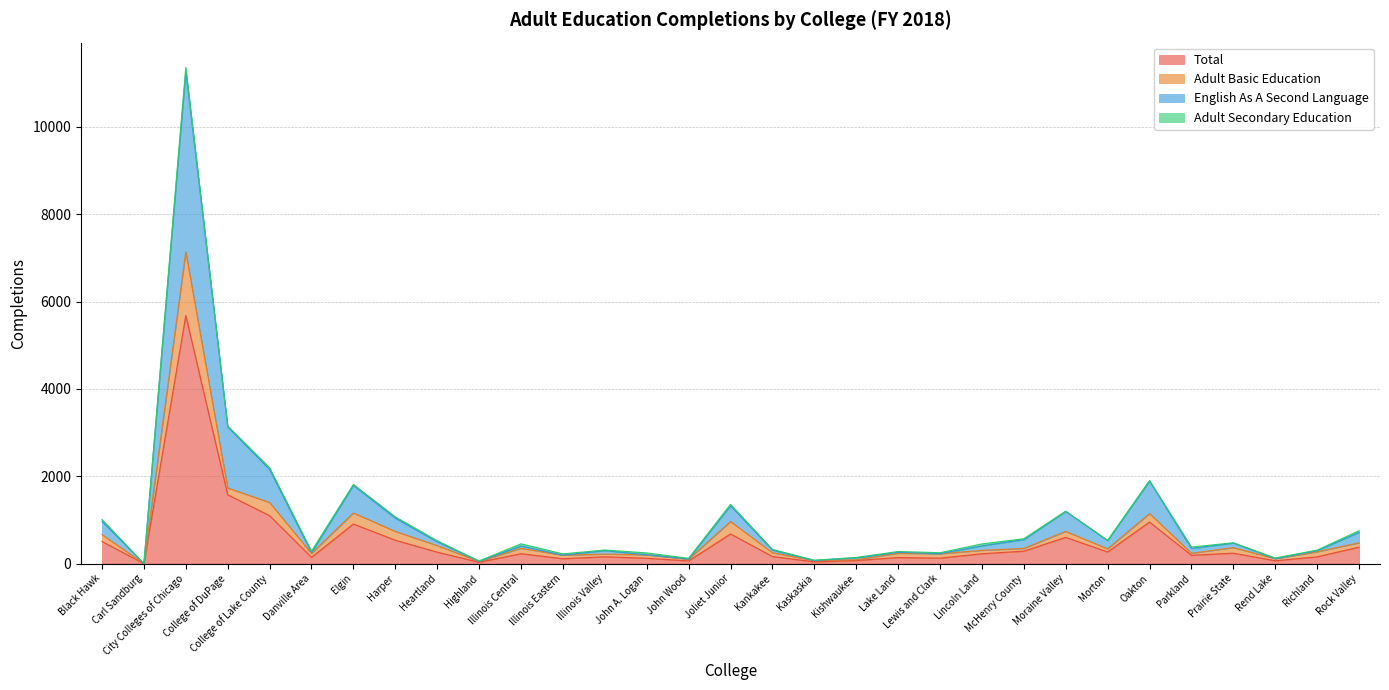

What is the highest value of the Total series?

5680